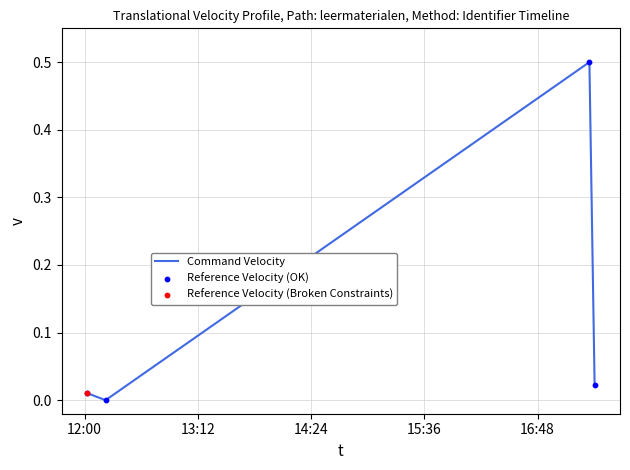

What is the difference between the maximum and minimum values?

0.5